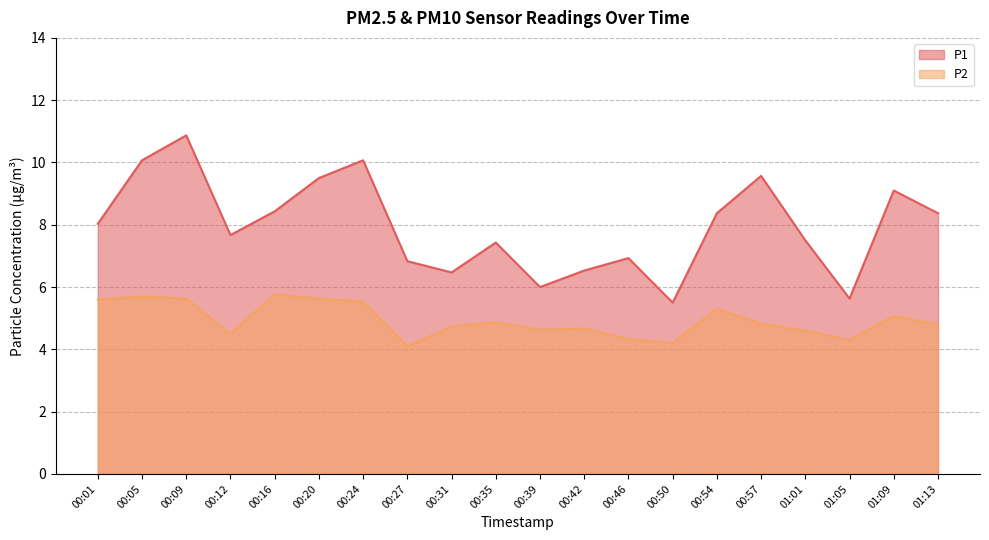

True or false: P2 and P1 cross at least once.

False